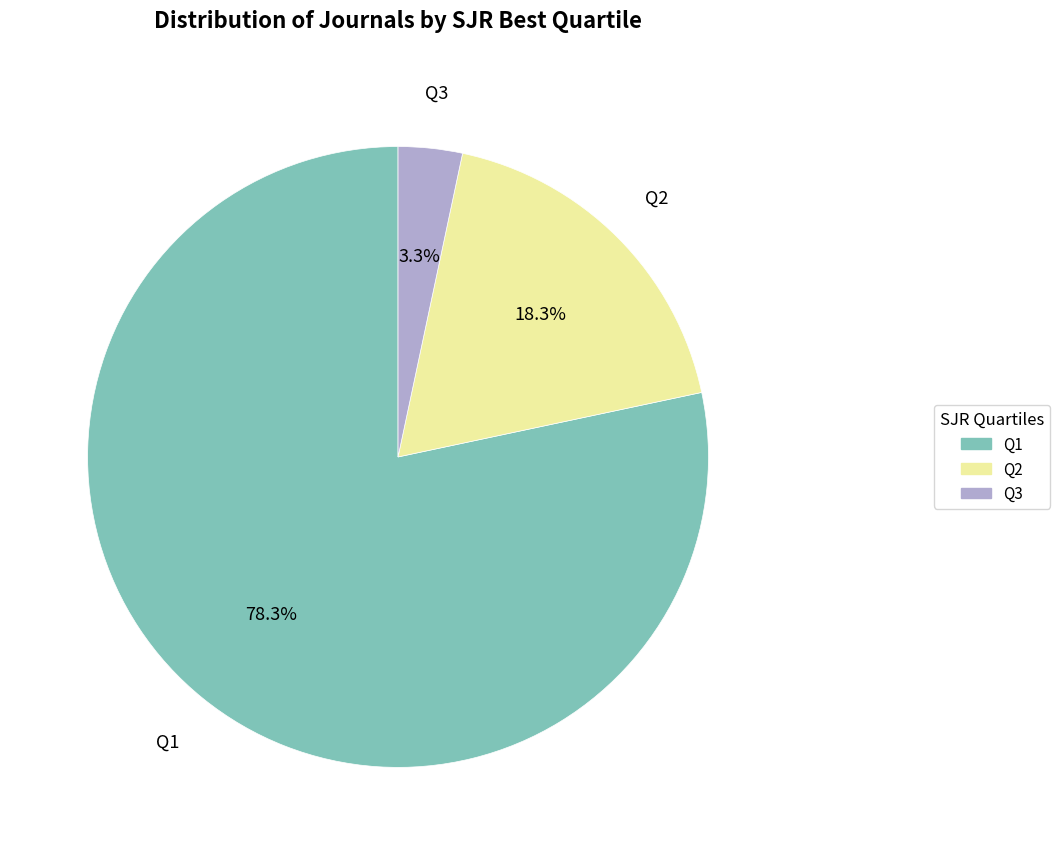

Which category accounts for the majority?

Q1